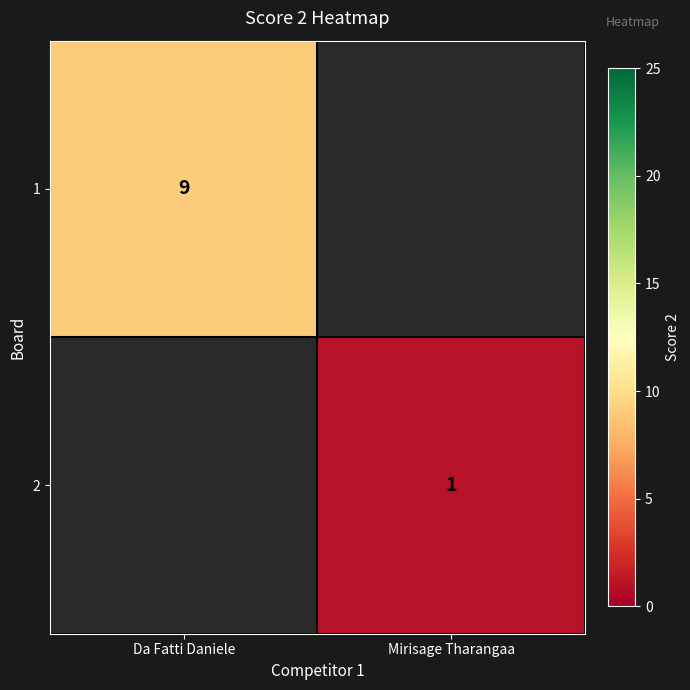

The 2 series shows 1 at Mirisage Tharangaa. True or false?

True